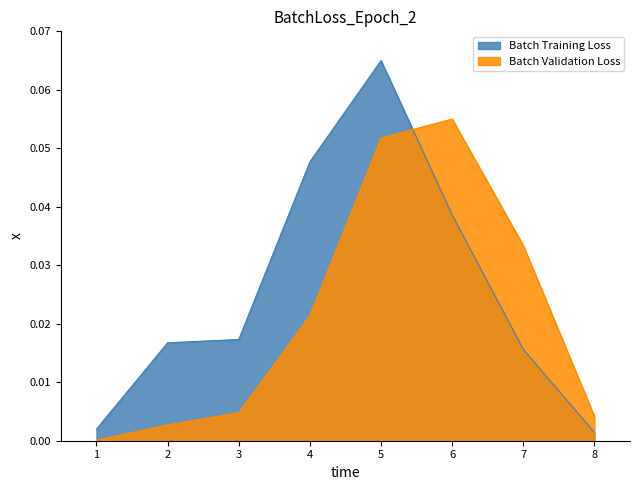

True or false: produit_nbre has more than 1 interior local peaks.

False